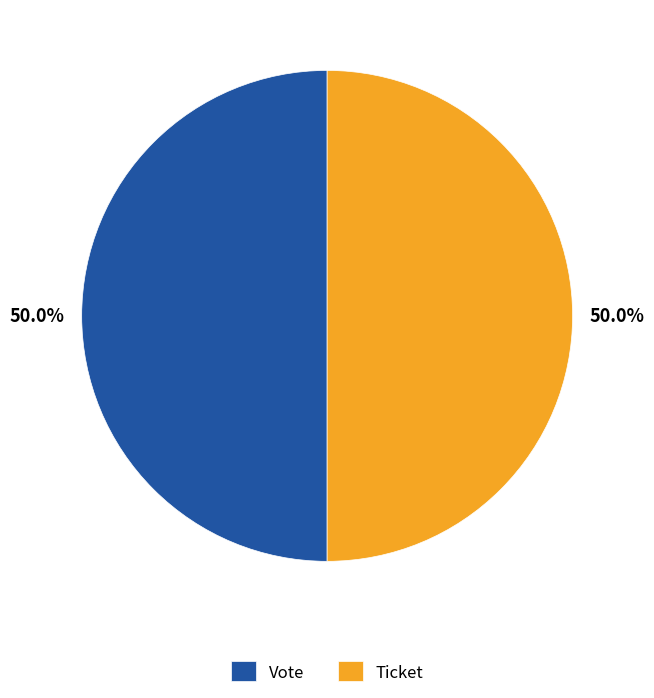

What percentage do Vote and Ticket together represent?

100.0%